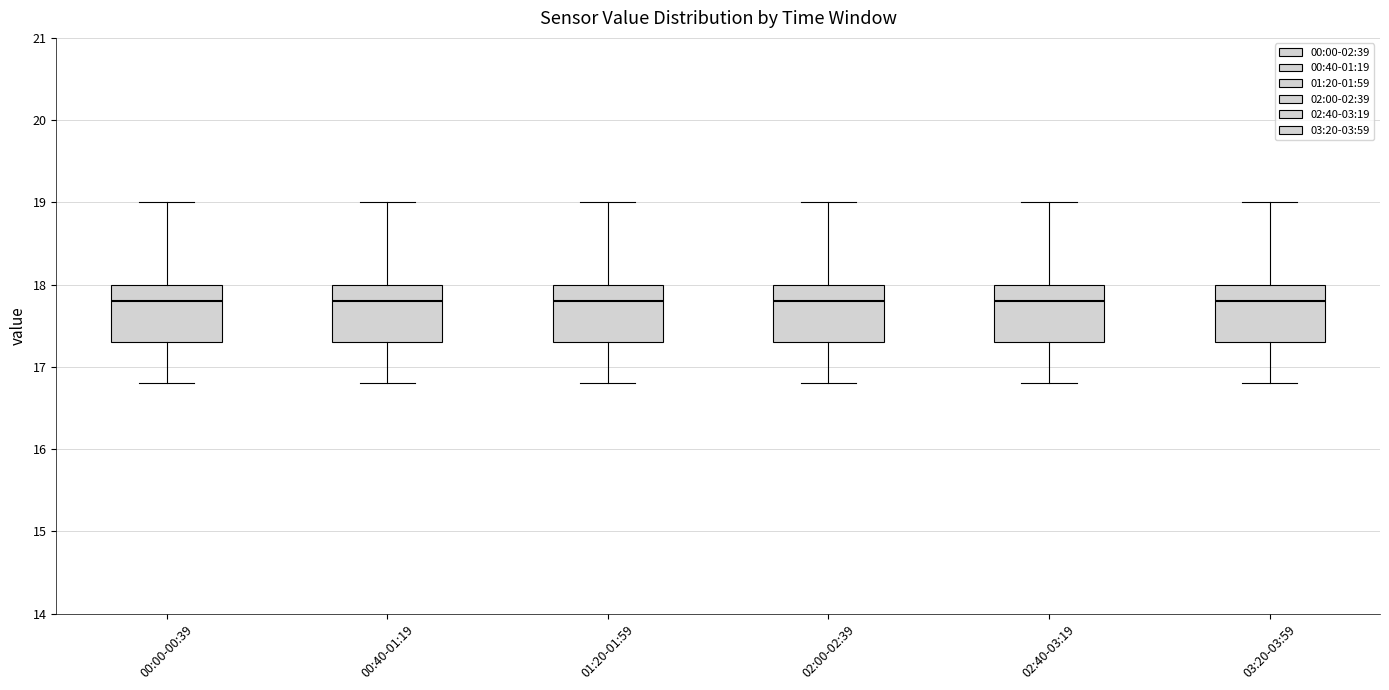

Where does the lower whisker of the box for 00:00-00:39 end on the y-axis? The values are not printed on the chart, so give them approximately, as read against the axis.

16.8